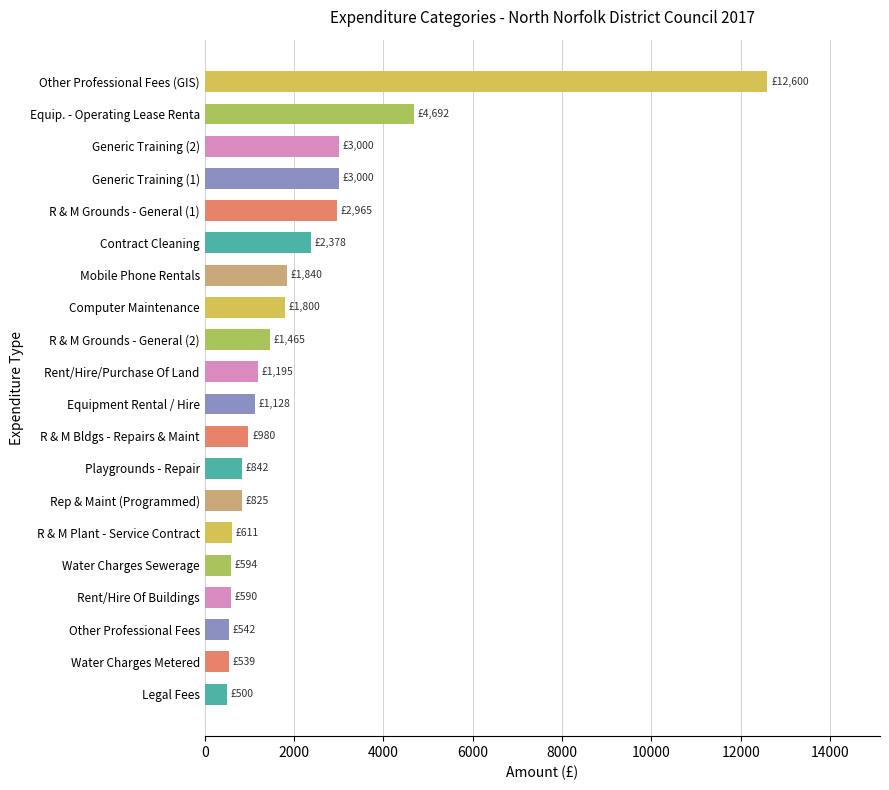

What is the difference between the values at Rent/Hire/Purchase Of Land and Rent/Hire Of Buildings?

605.0